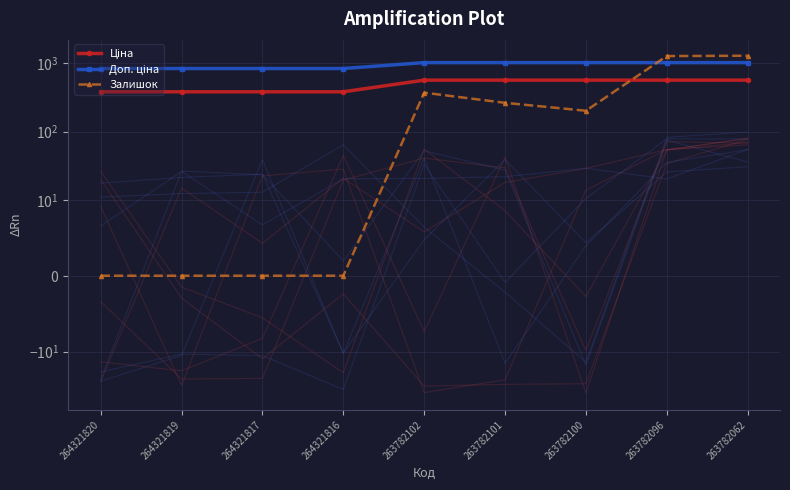

At which category does the chart reach its minimum across all series?

264321820